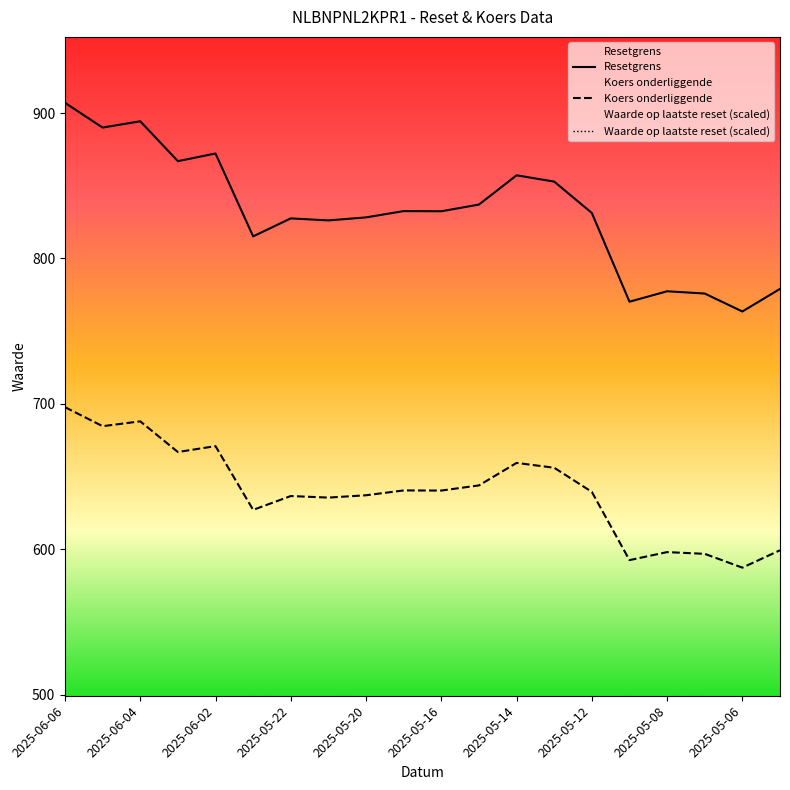

True or false: Koers onderliggende has a value of 637.1 at 2025-05-20.

True